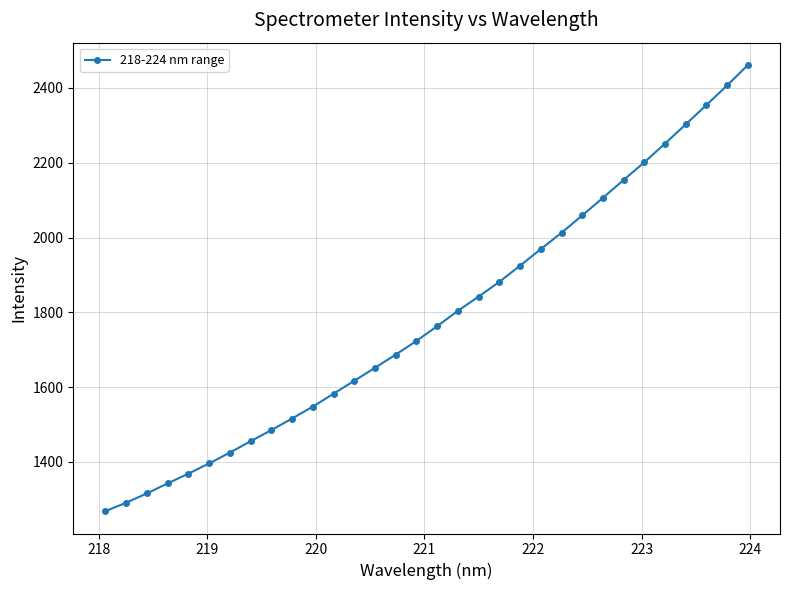

Does the chart have visible grid lines?

Yes